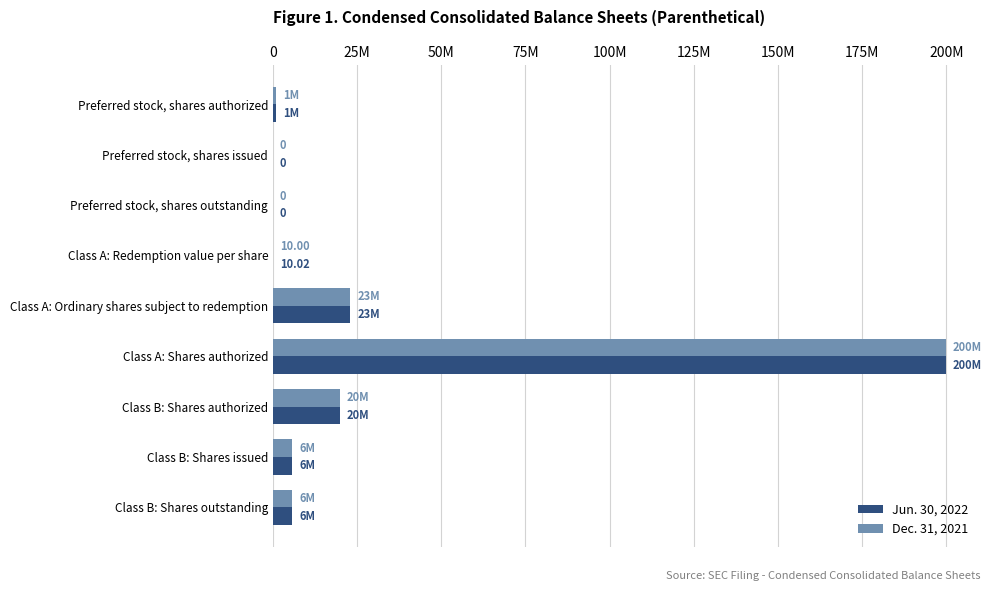

Which series has the largest total across all categories?

Jun. 30, 2022